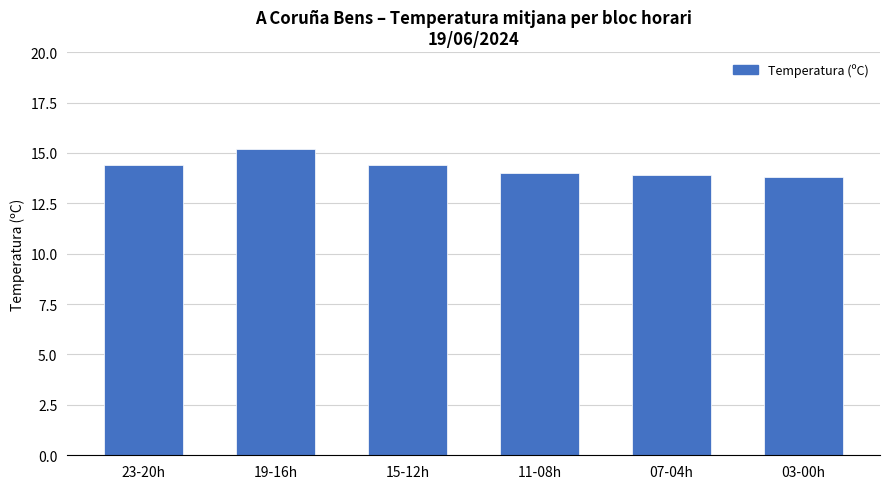

Reading left to right, extract all data points from this chart.

14.4	15.2	14.4	14.0	13.9	13.8